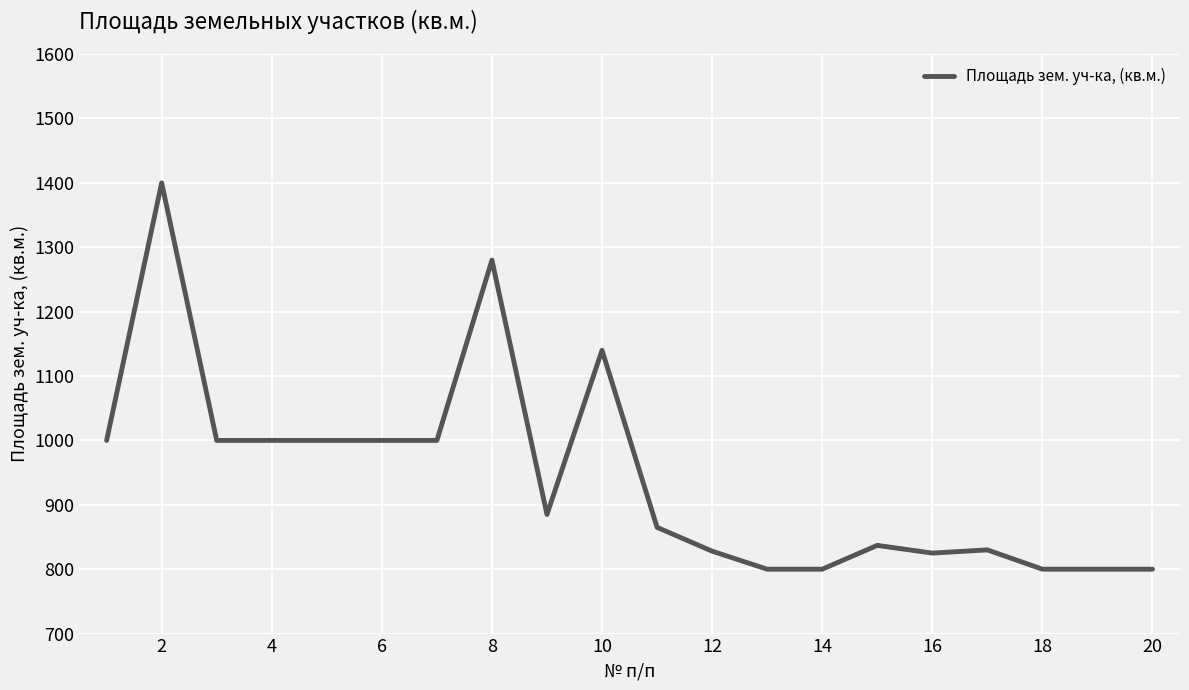

What is the minimum value shown in the chart?

800